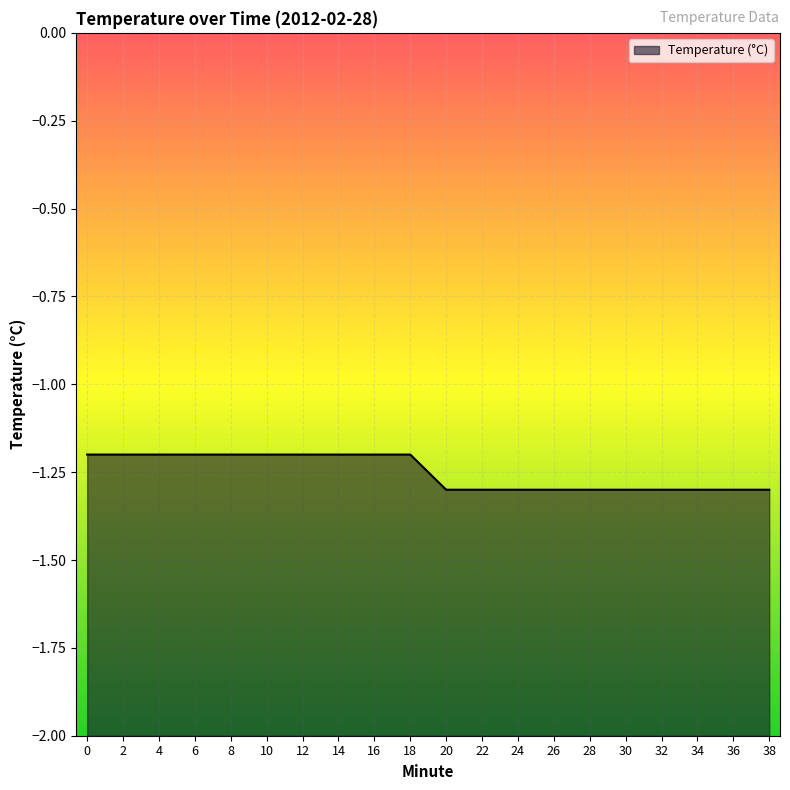

Reading right to left, transcribe all the data shown in this chart.

-1.3	-1.3	-1.3	-1.3	-1.3	-1.3	-1.3	-1.3	-1.3	-1.3	-1.2	-1.2	-1.2	-1.2	-1.2	-1.2	-1.2	-1.2	-1.2	-1.2